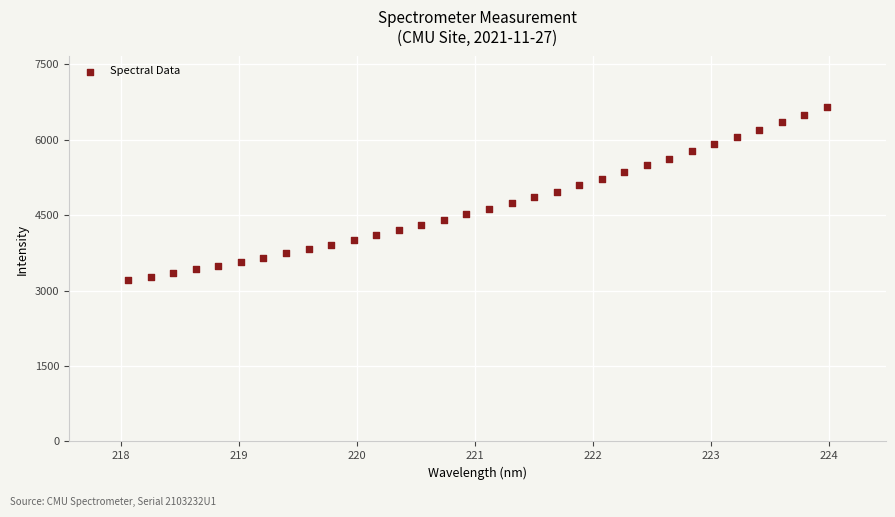

What is the range of X values (max minus min)?

5.9